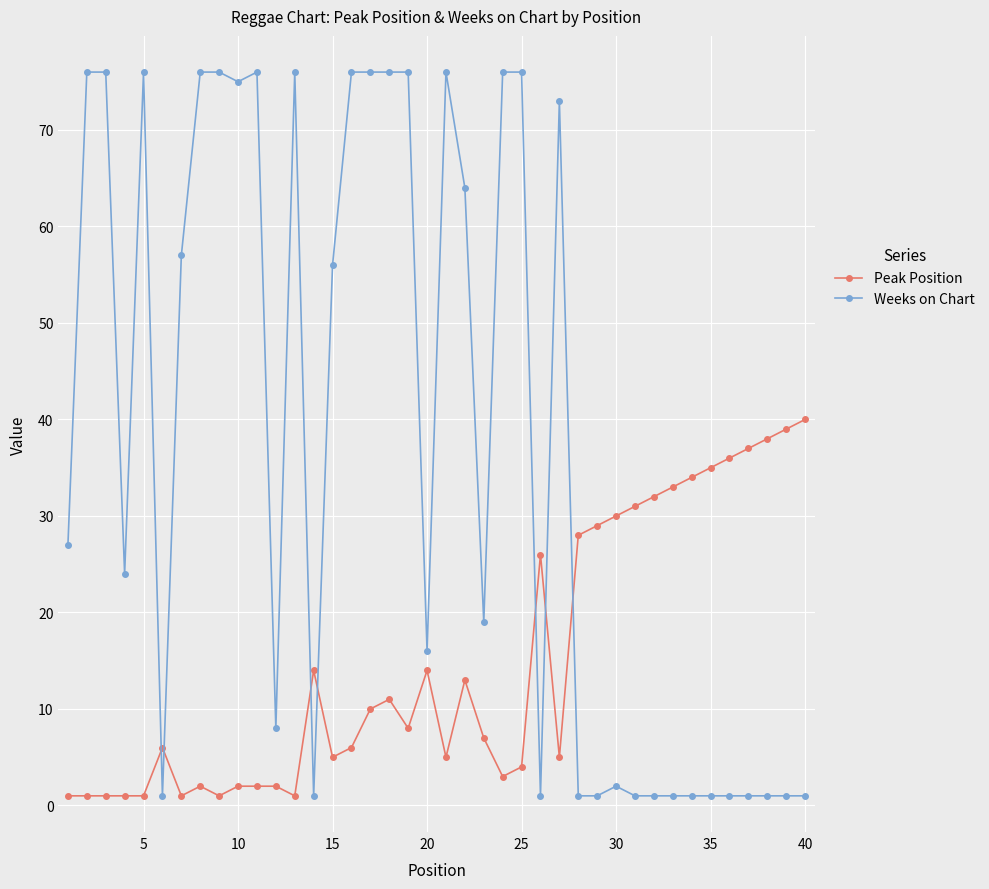

What is the value of the Peak Position point at the 35th from the left?

35